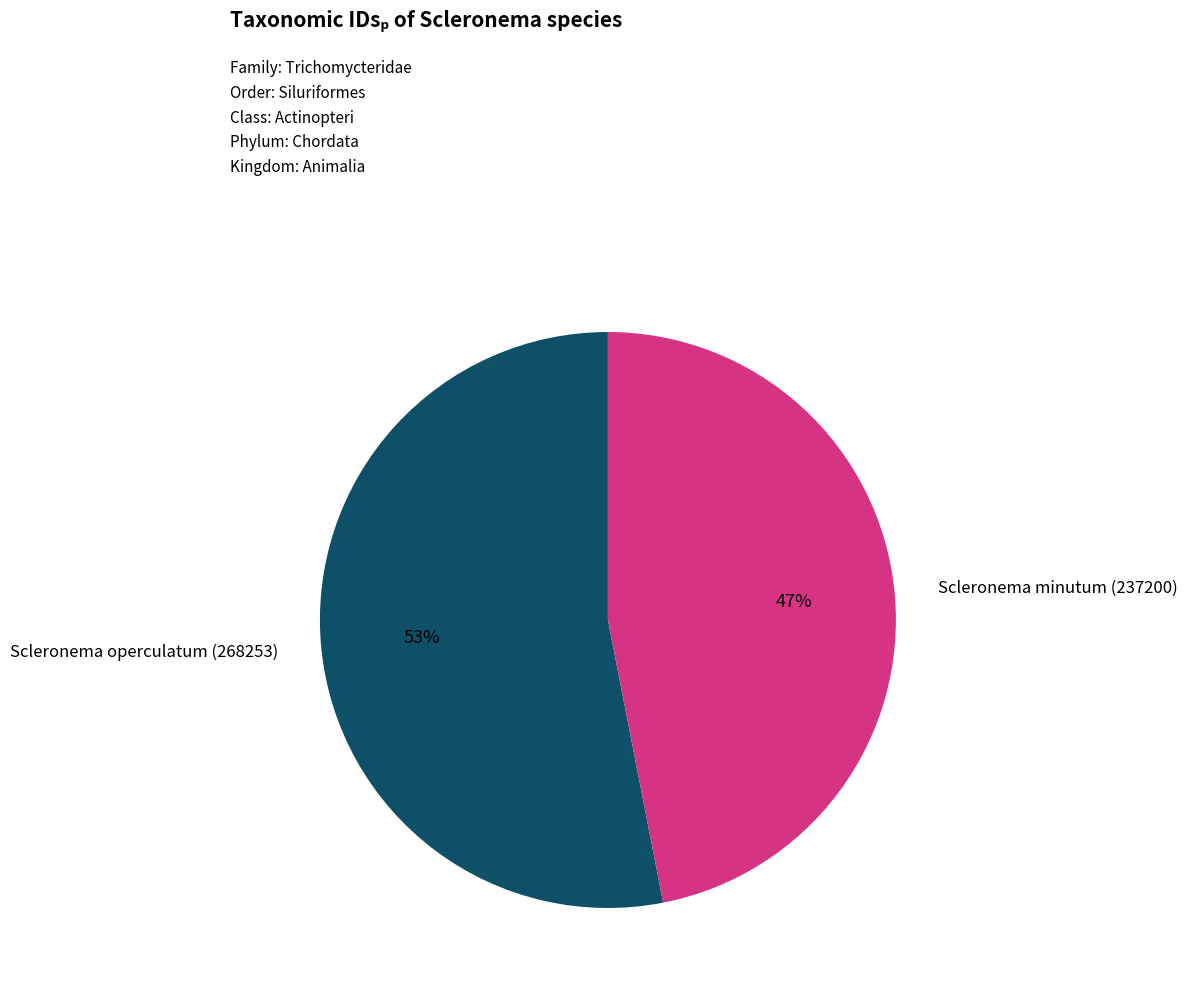

To the nearest percent, what is the difference between the largest and smallest slice percentages?

6%